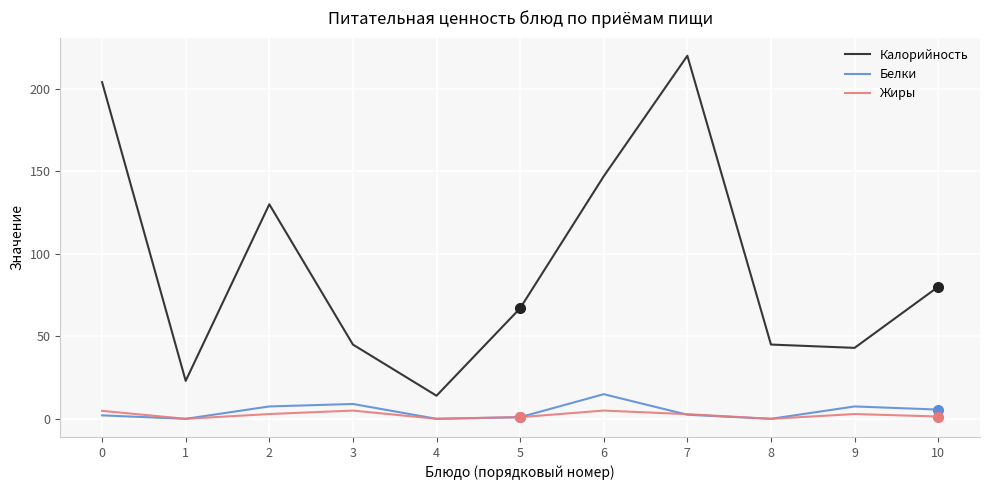

Which series changed the most between 5 and 7?

Калорийность